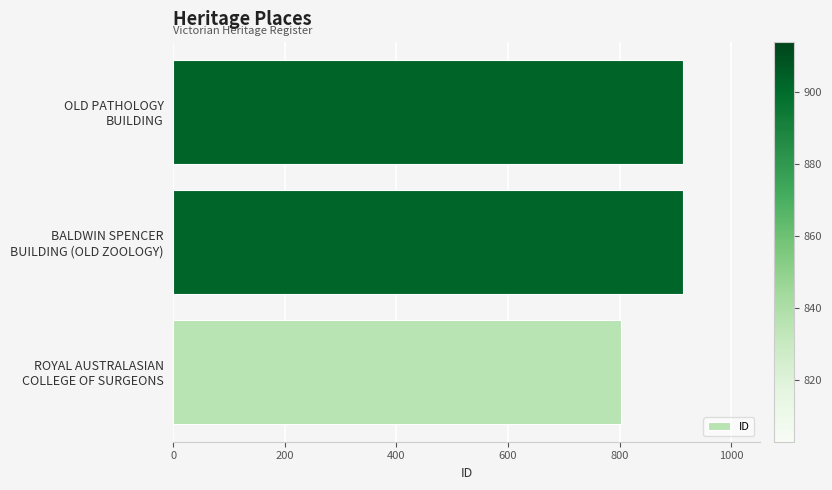

What is the smallest value displayed?

803